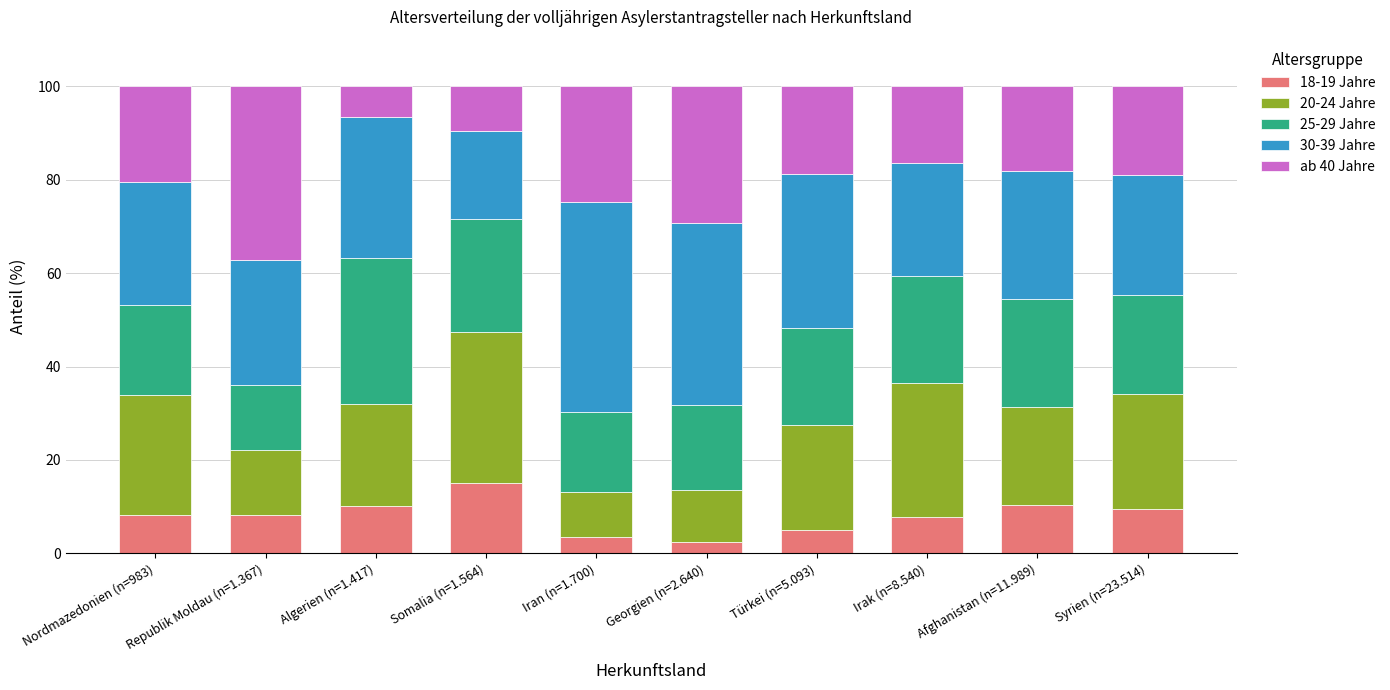

Is it true that 18-19 Jahre equals 10.3 at Afghanistan (n=11.989)?

True